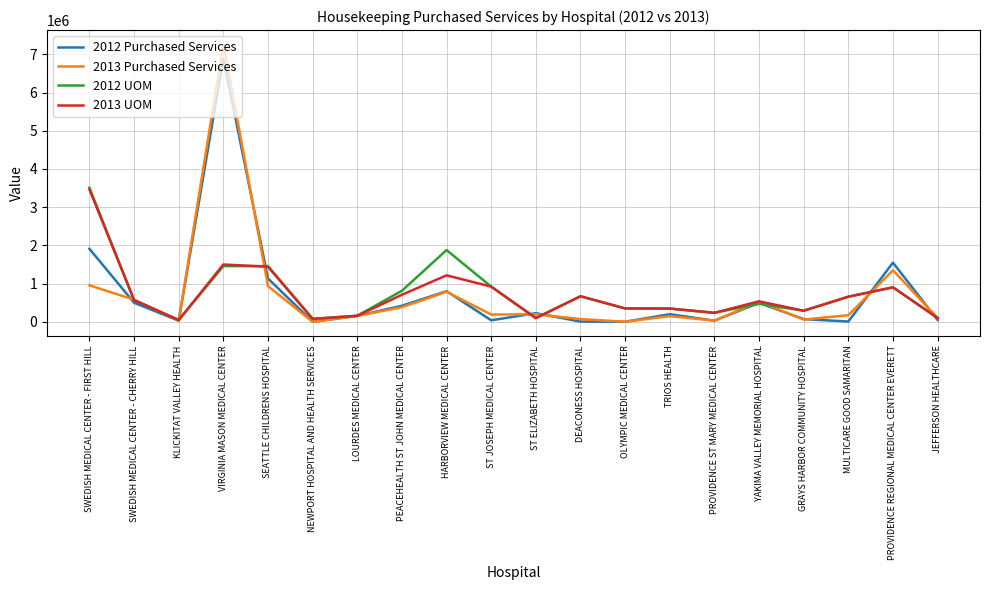

What is the greatest value displayed?

7269740